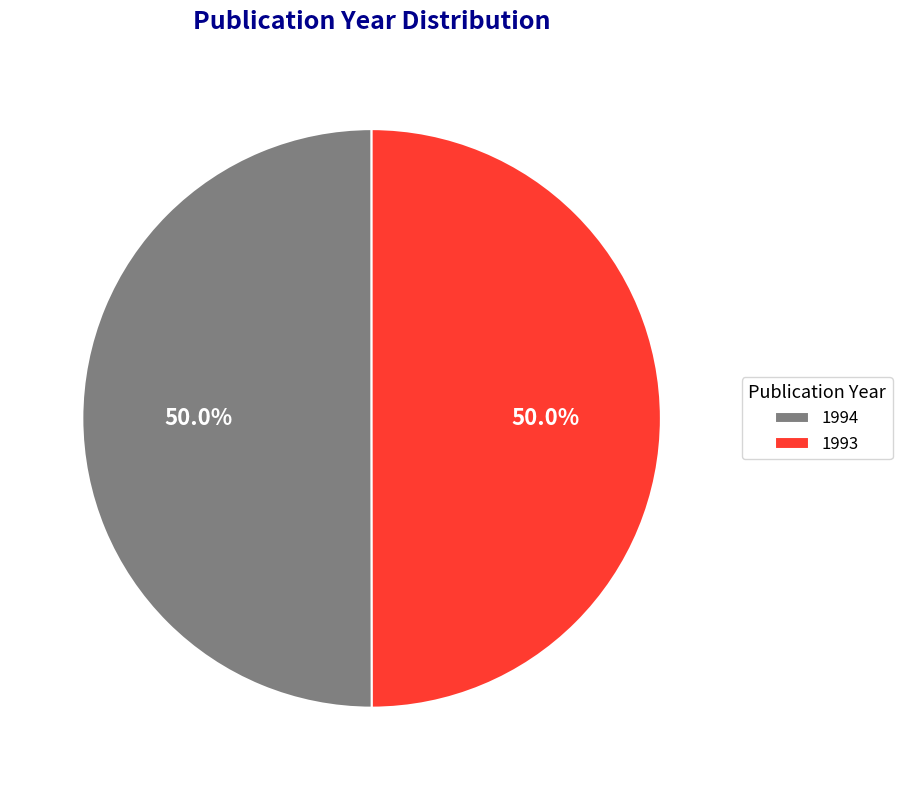

The 1994 slice represents 63% of the pie. True or false?

False